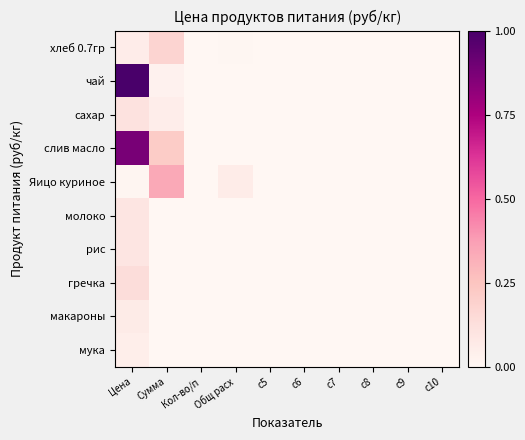

Rank the series at Общ расх from lowest to highest value.

молоко, рис, гречка, макароны, мука, чай, слив масло, сахар, хлеб 0.7гр, Яицо куриное